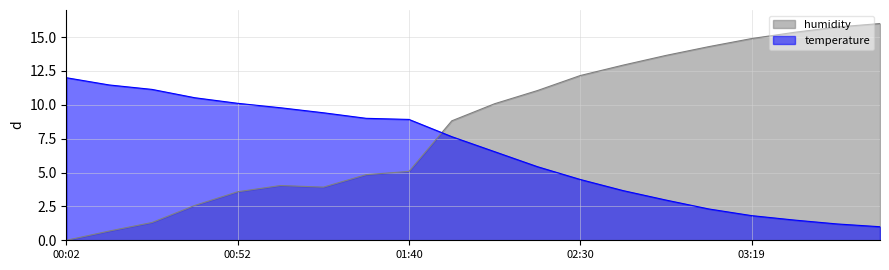

What is the average value of the temperature series?

6.5